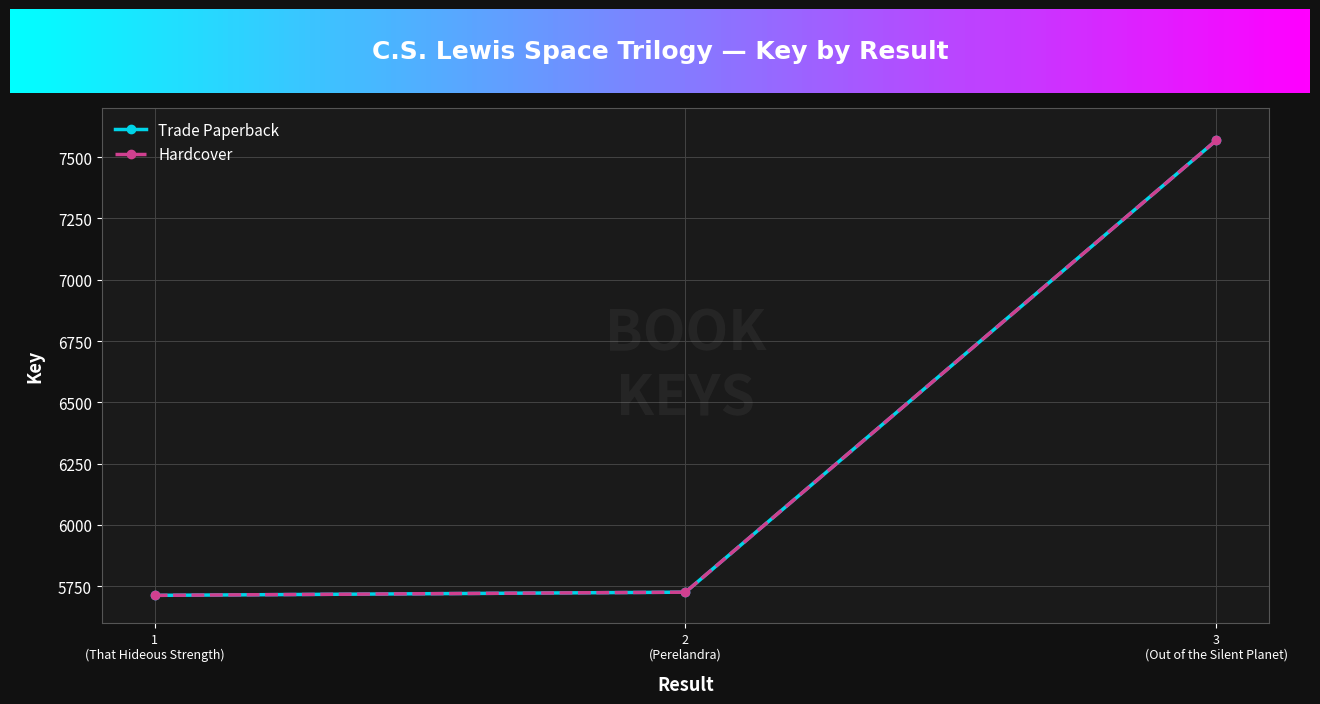

Is this an area chart (filled region under the line)?

No